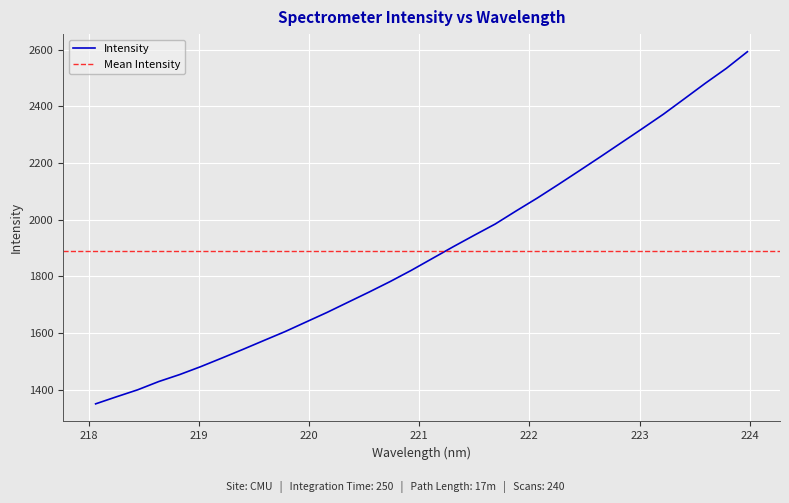

What is the average value?

1888.3